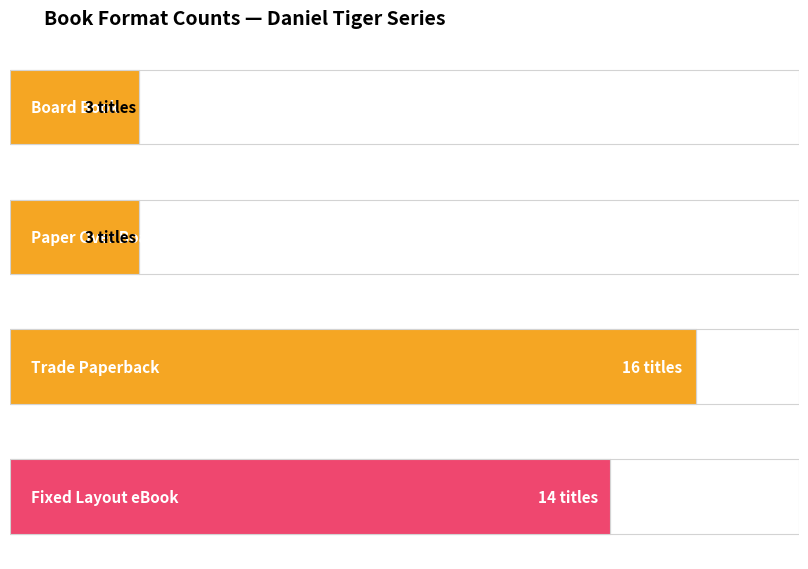

What is the label of the 2nd bar from the right?

Trade Paperback